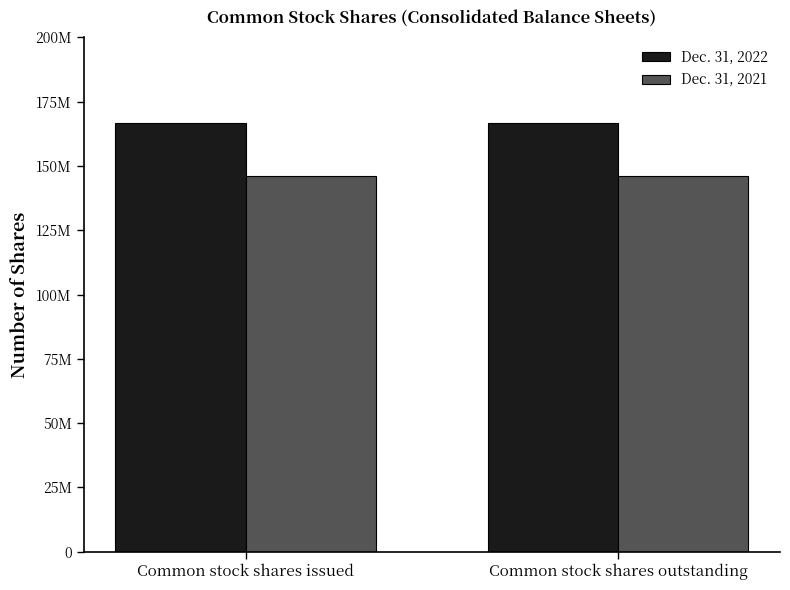

Rank the series by their maximum value, from lowest to highest.

Dec. 31, 2021, Dec. 31, 2022